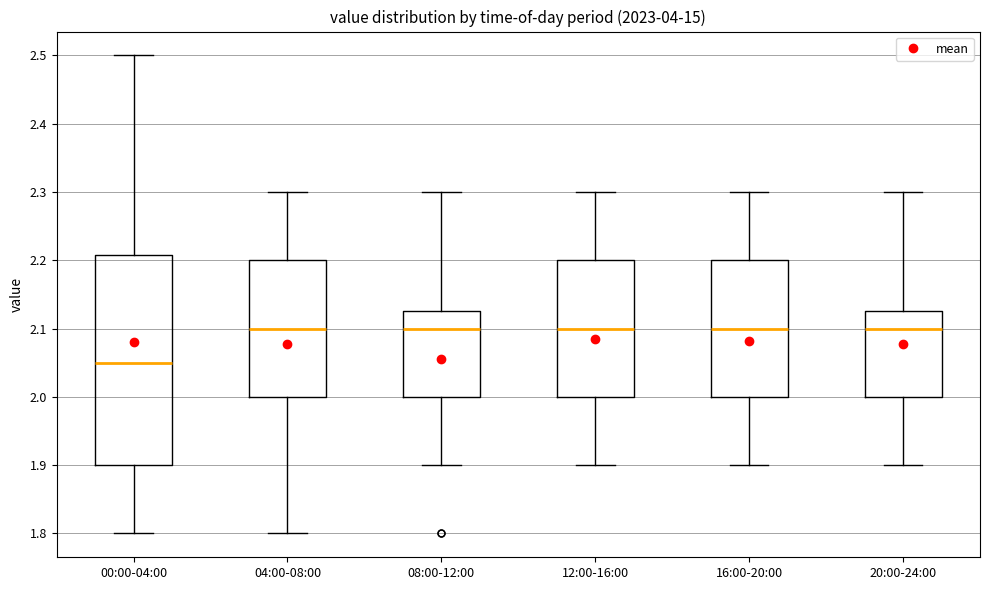

Where is the lower edge of the box for 12:00-16:00 on the y-axis? The values are not printed on the chart, so give them approximately, as read against the axis.

2.00